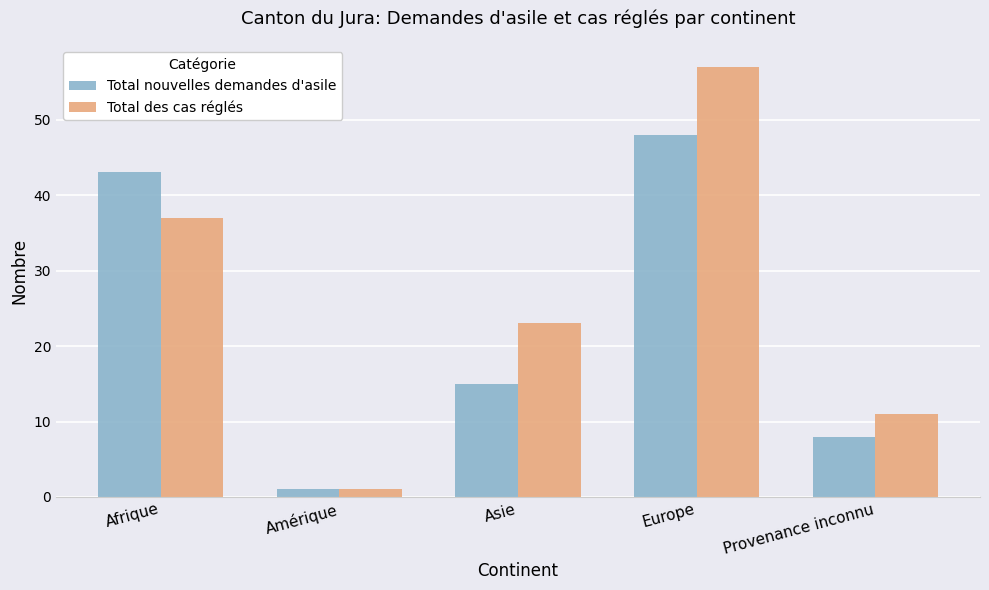

At which label does Total nouvelles demandes d'asile reach its peak?

Europe